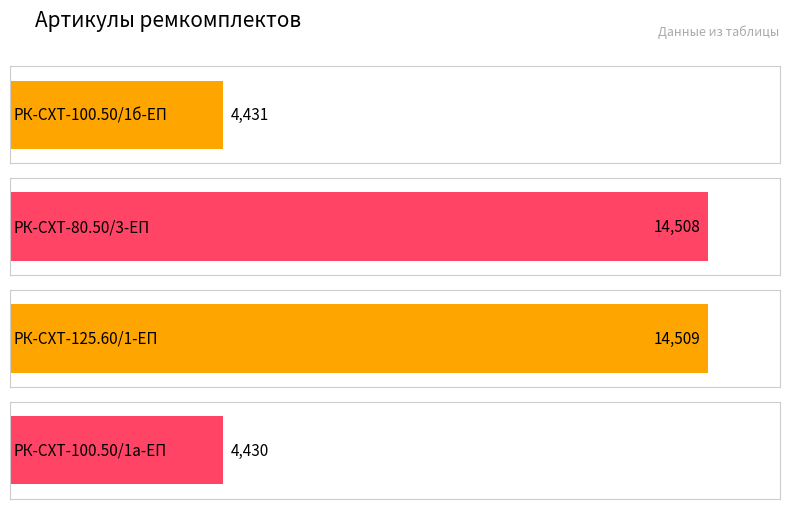

The value at РК-СХТ-100.50/1а-ЕП is 4430. True or false?

True